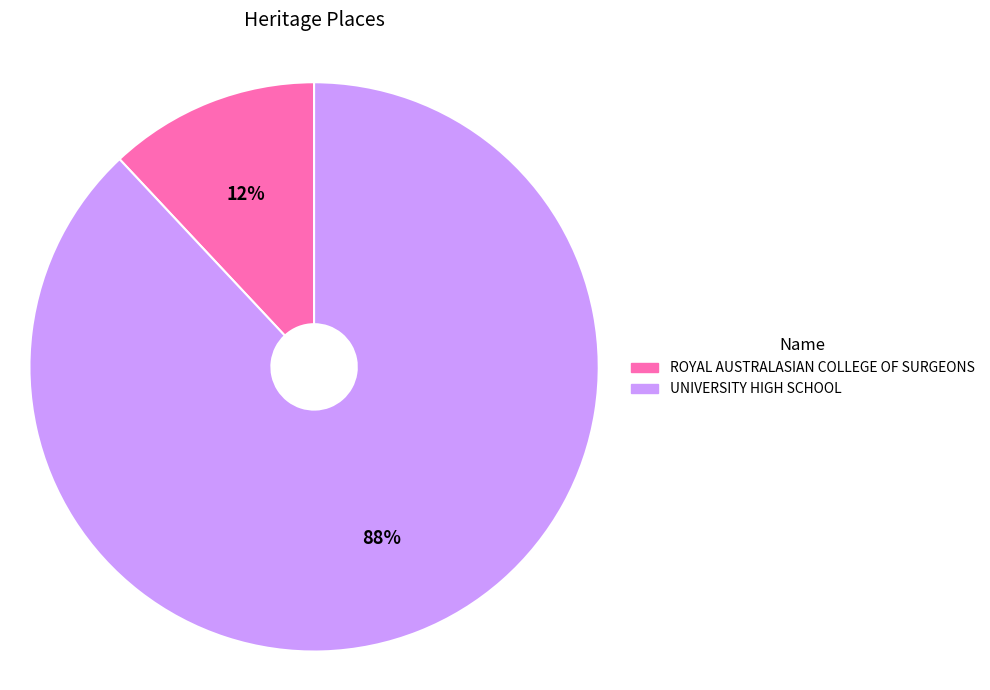

What is the smallest slice in the pie chart?

ROYAL AUSTRALASIAN COLLEGE OF SURGEONS